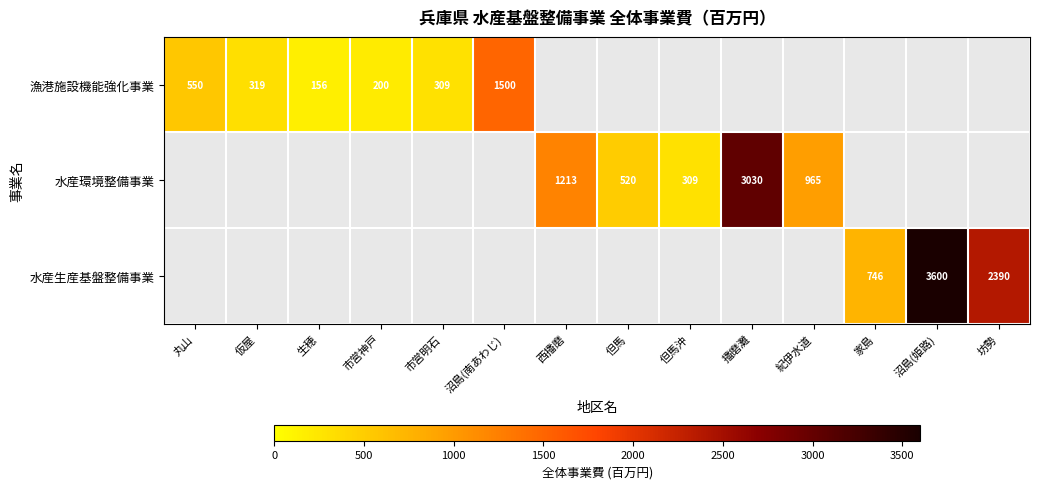

Which label corresponds to the smallest value in the chart?

生穂